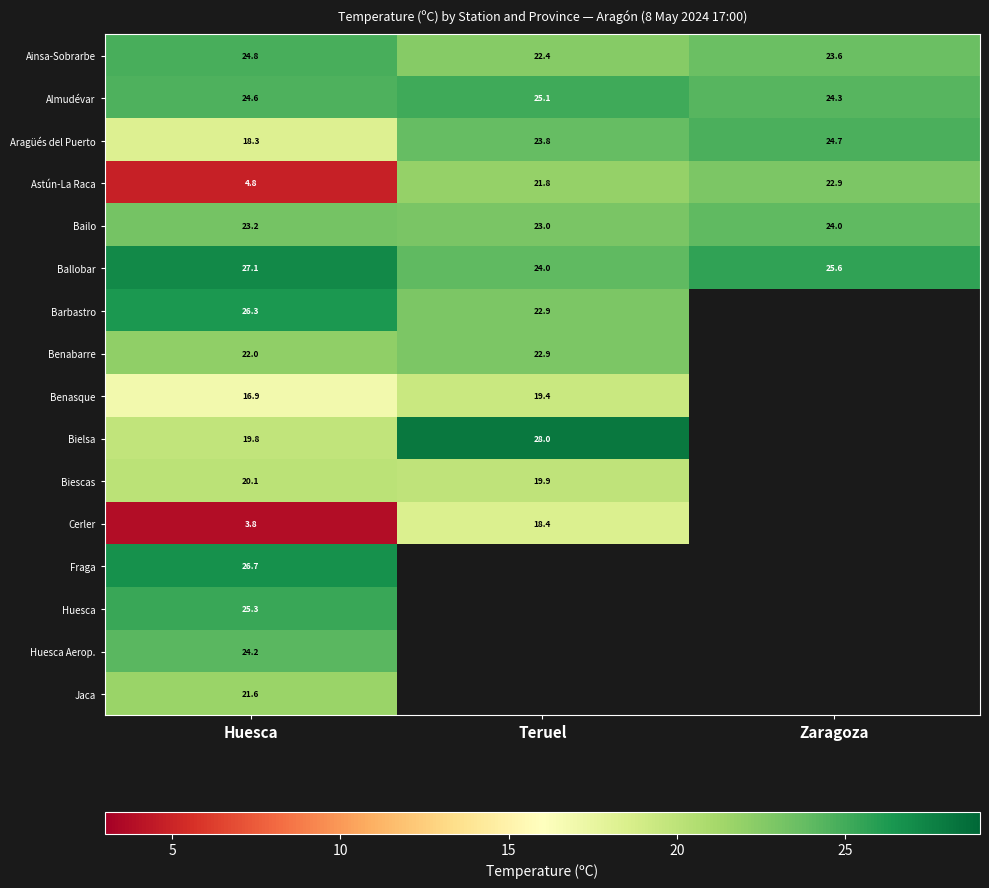

True or false: Huesca Aerop. has a value of 9.1 at Huesca.

False